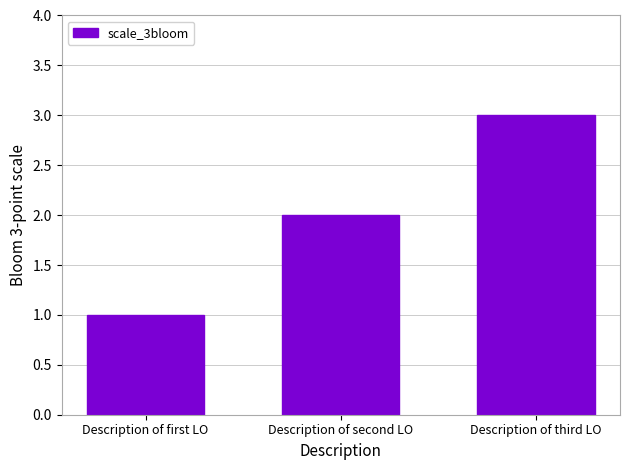

Reading left to right, list all the values displayed in this chart.

Description of first LO=1	Description of second LO=2	Description of third LO=3